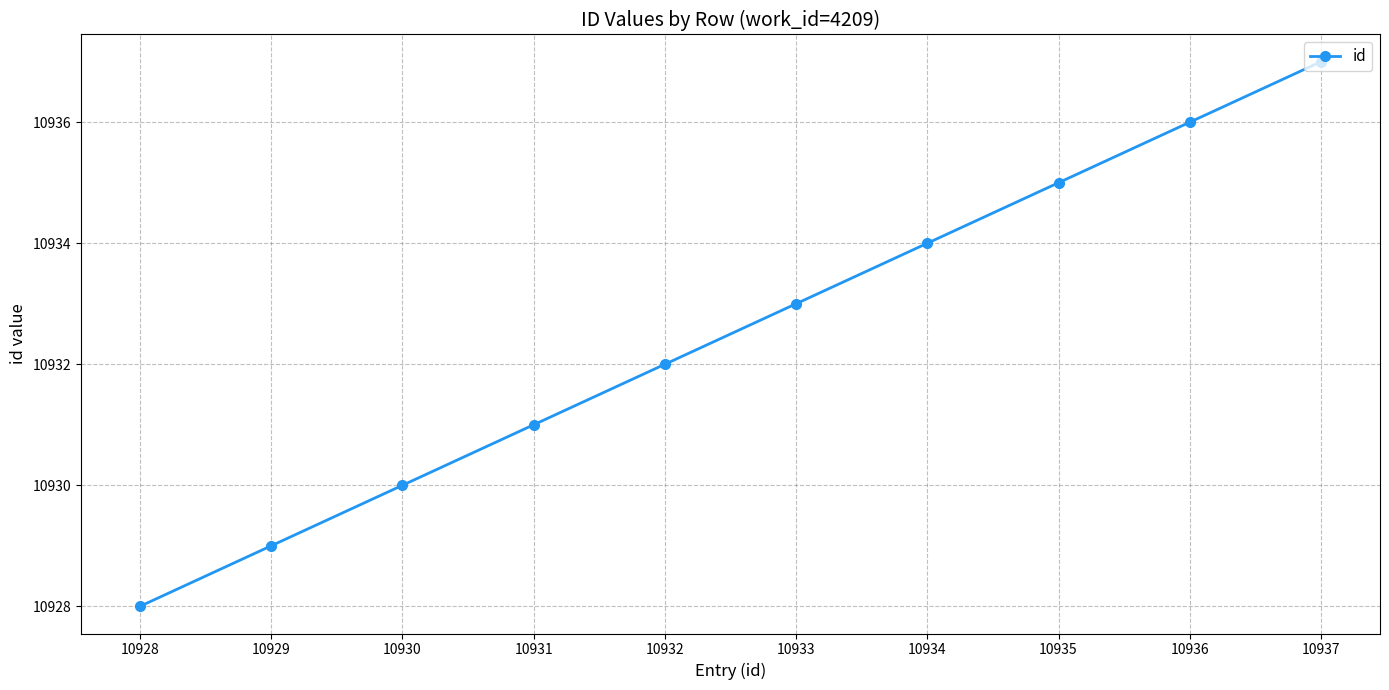

What is the approximate value at 10937?

10937